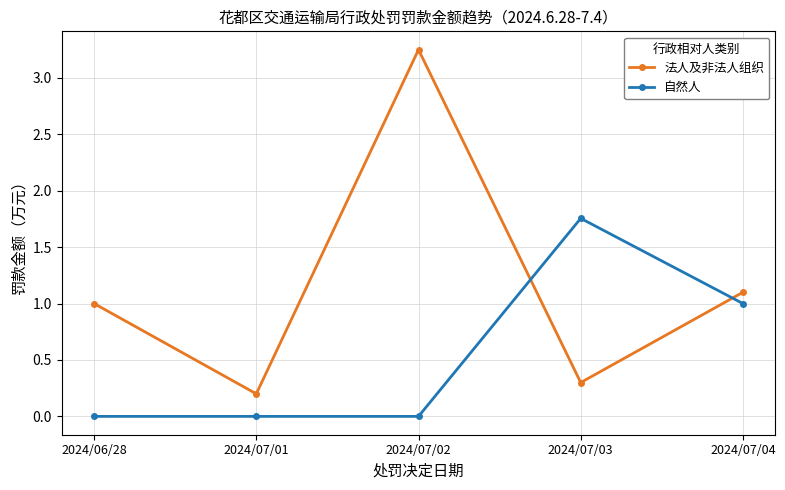

What is the approximate value of 法人及非法人组织 at 2024/06/28?

1.0